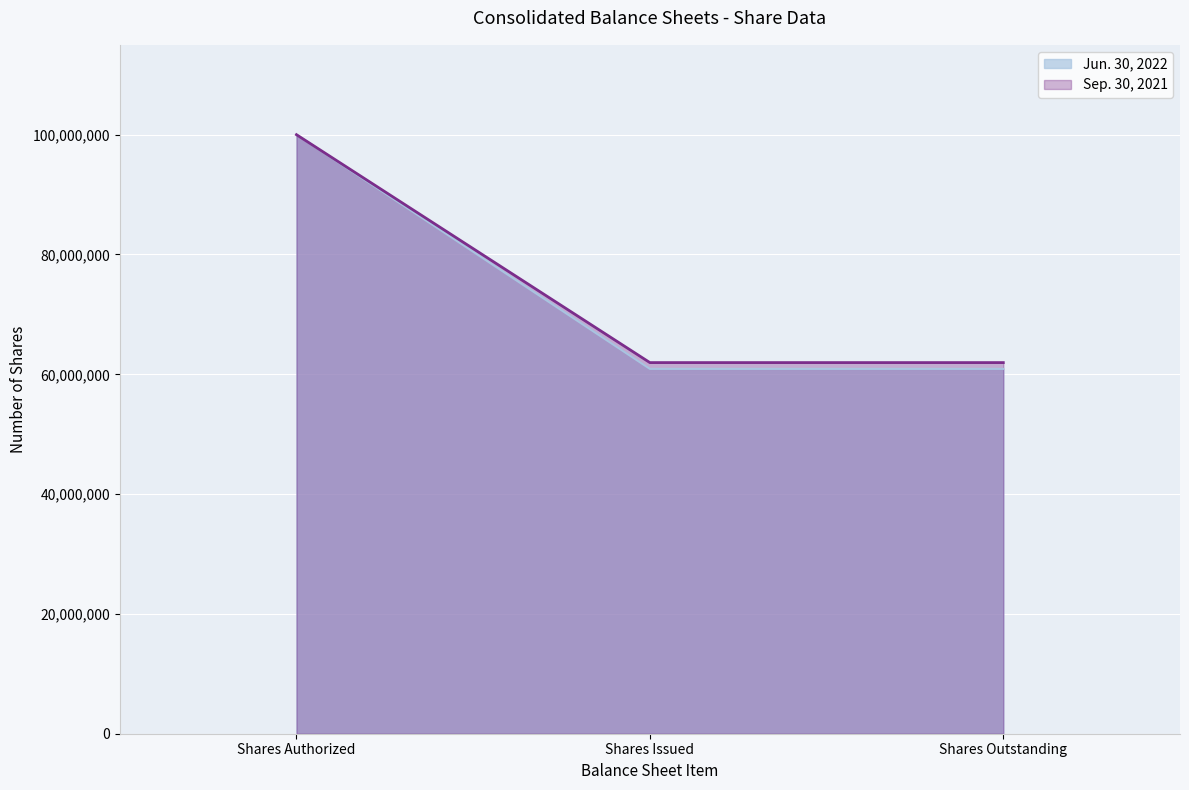

Between Shares Authorized and Shares Issued, which series saw the biggest shift?

Jun. 30, 2022